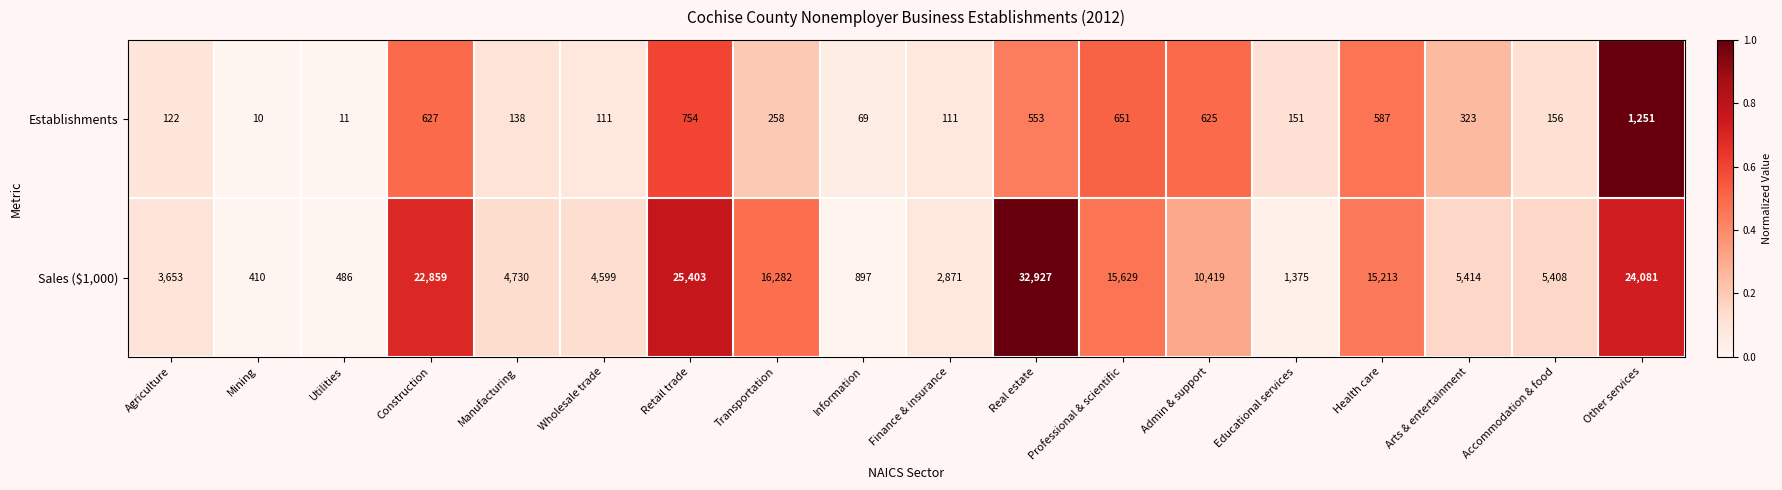

List the series in order of their peak value, highest first.

Sales ($1,000), Establishments